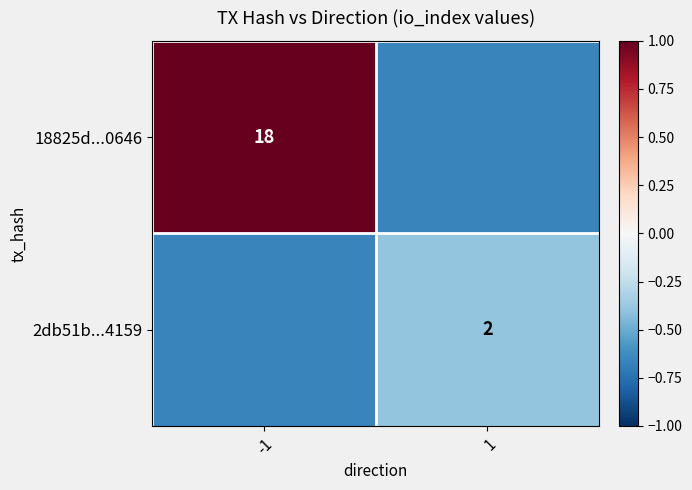

Is the value of 2db51b...4159 at 1 greater than the value of 18825d...0646 at -1?

No